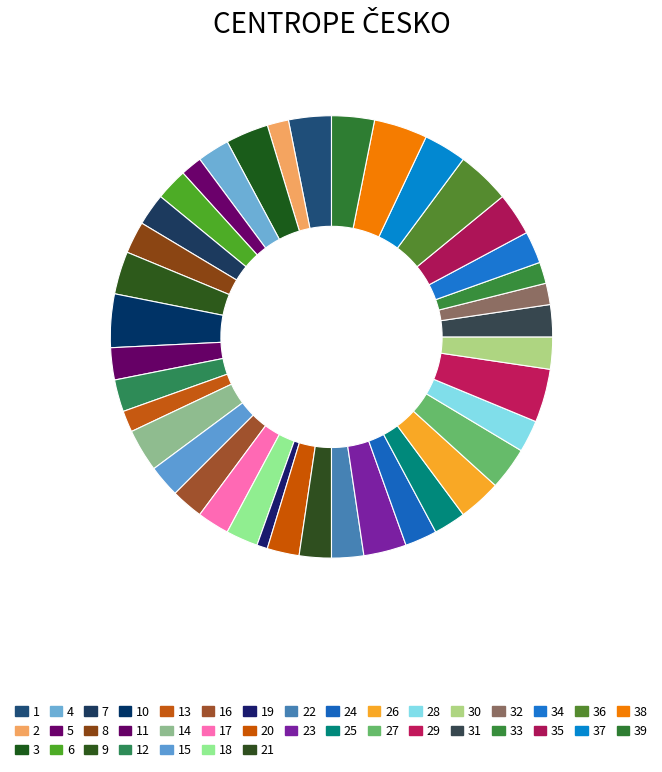

Combined, what portion of the pie is 11 and 1?

5.5%